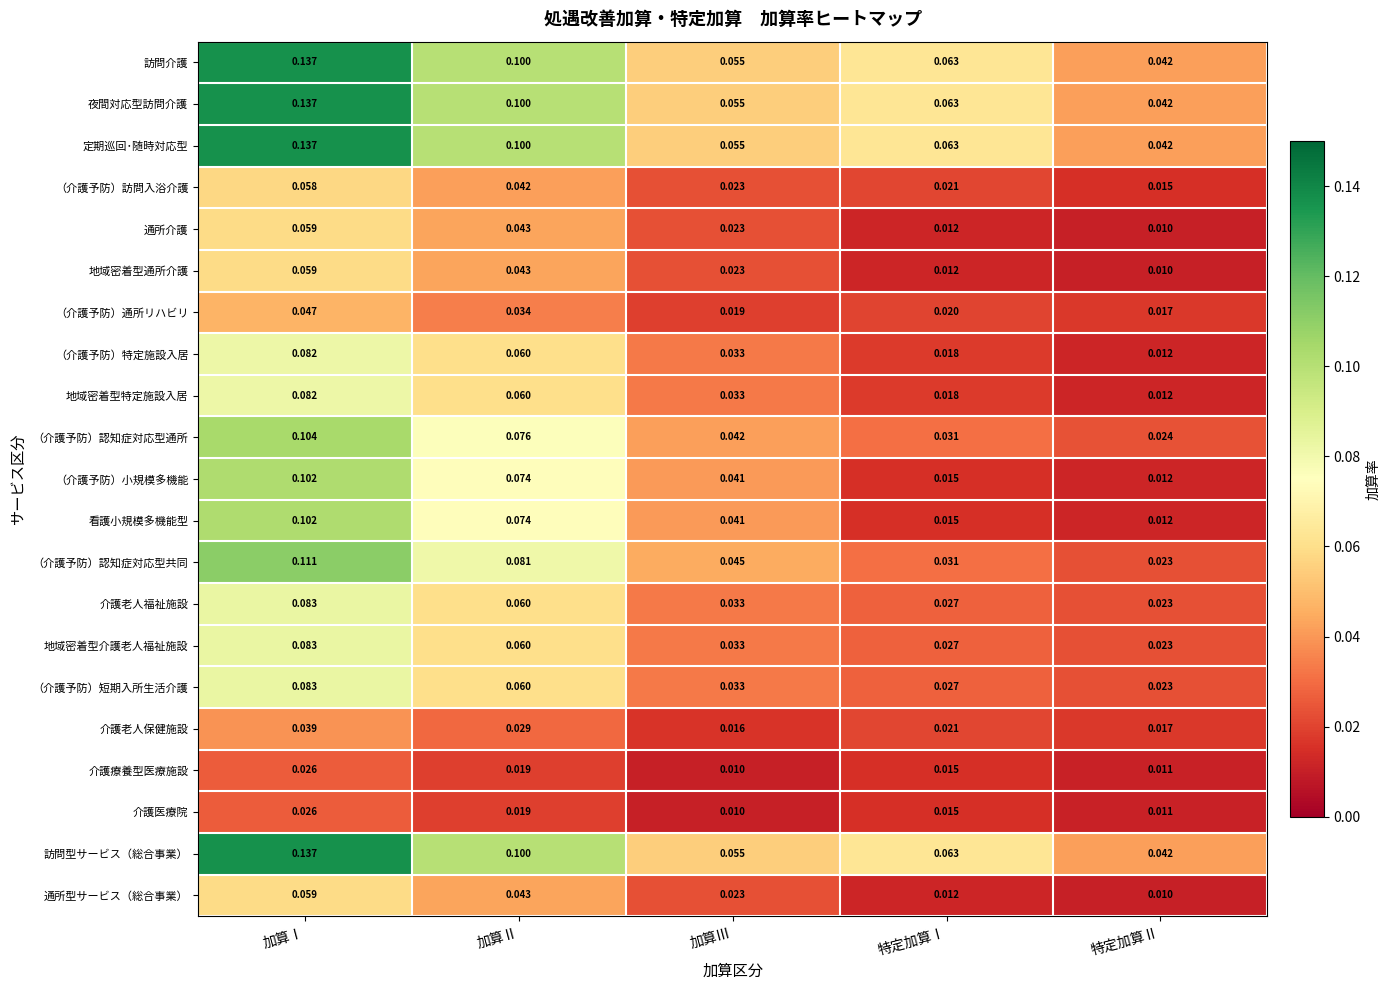

At which category does the chart reach its peak across all series?

加算Ⅰ